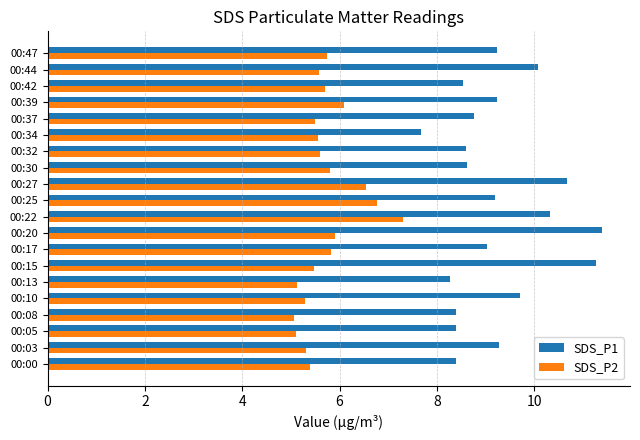

Which series has the widest spread of values?

SDS_P1